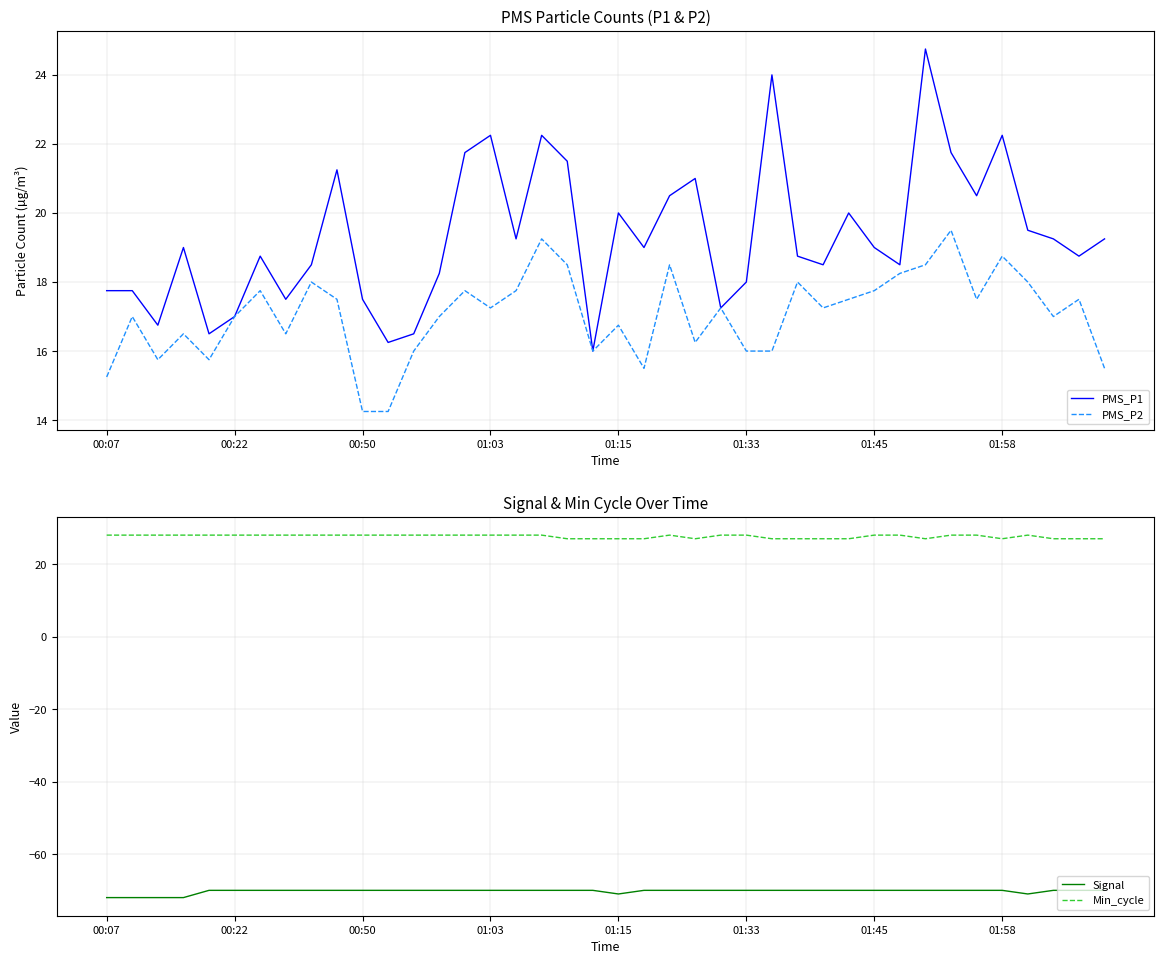

Does the chart have visible grid lines?

Yes